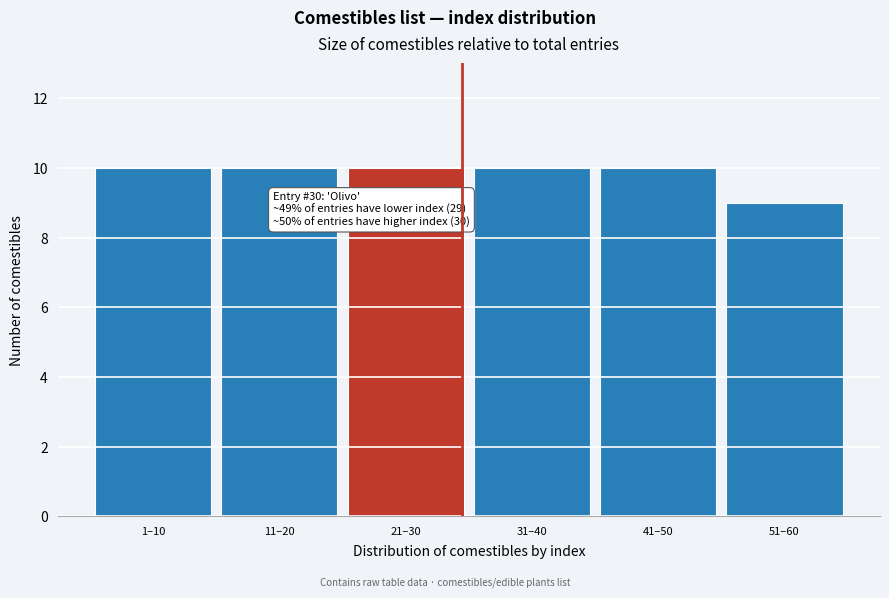

Reading left to right, list all the values displayed in this chart.

1–10=10	11–20=10	21–30=10	31–40=10	41–50=10	51–60=9